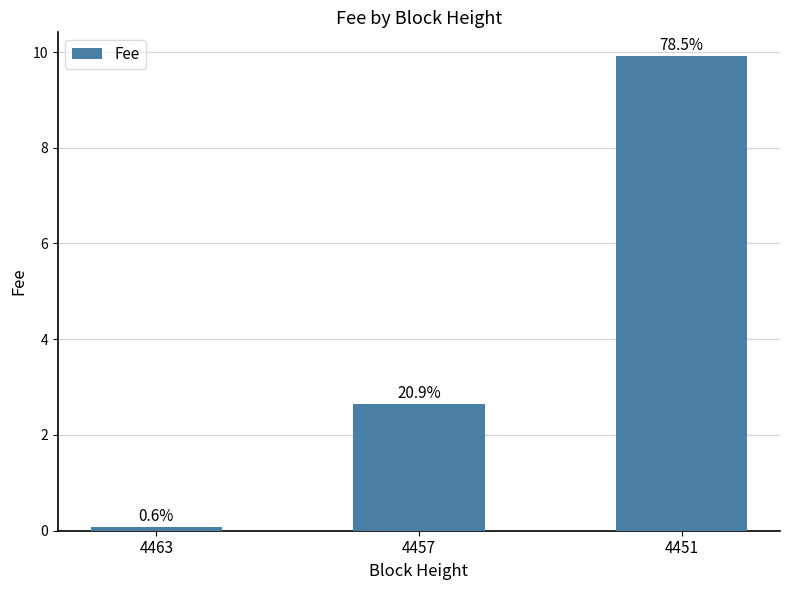

How many bars are there in total?

3